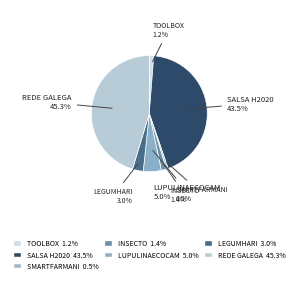

What is the largest slice in the pie chart?

REDE GALEGA